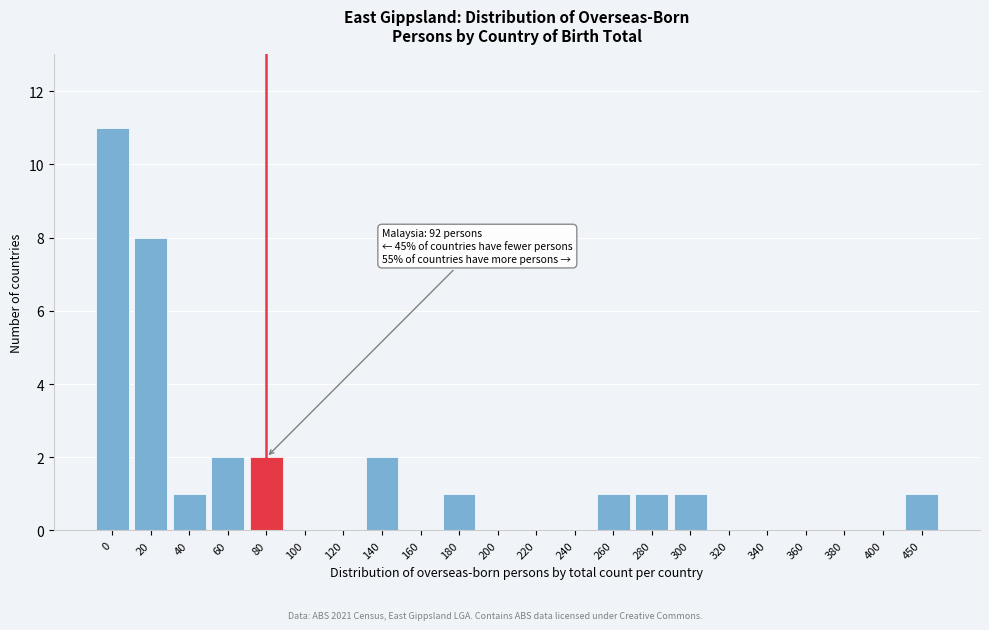

Reading left to right, what are all the values shown in this chart?

0=11	20=8	40=1	60=2	80=2	100=0	120=0	140=2	160=0	180=1	200=0	220=0	240=0	260=1	280=1	300=1	320=0	340=0	360=0	380=0	400=0	450=1